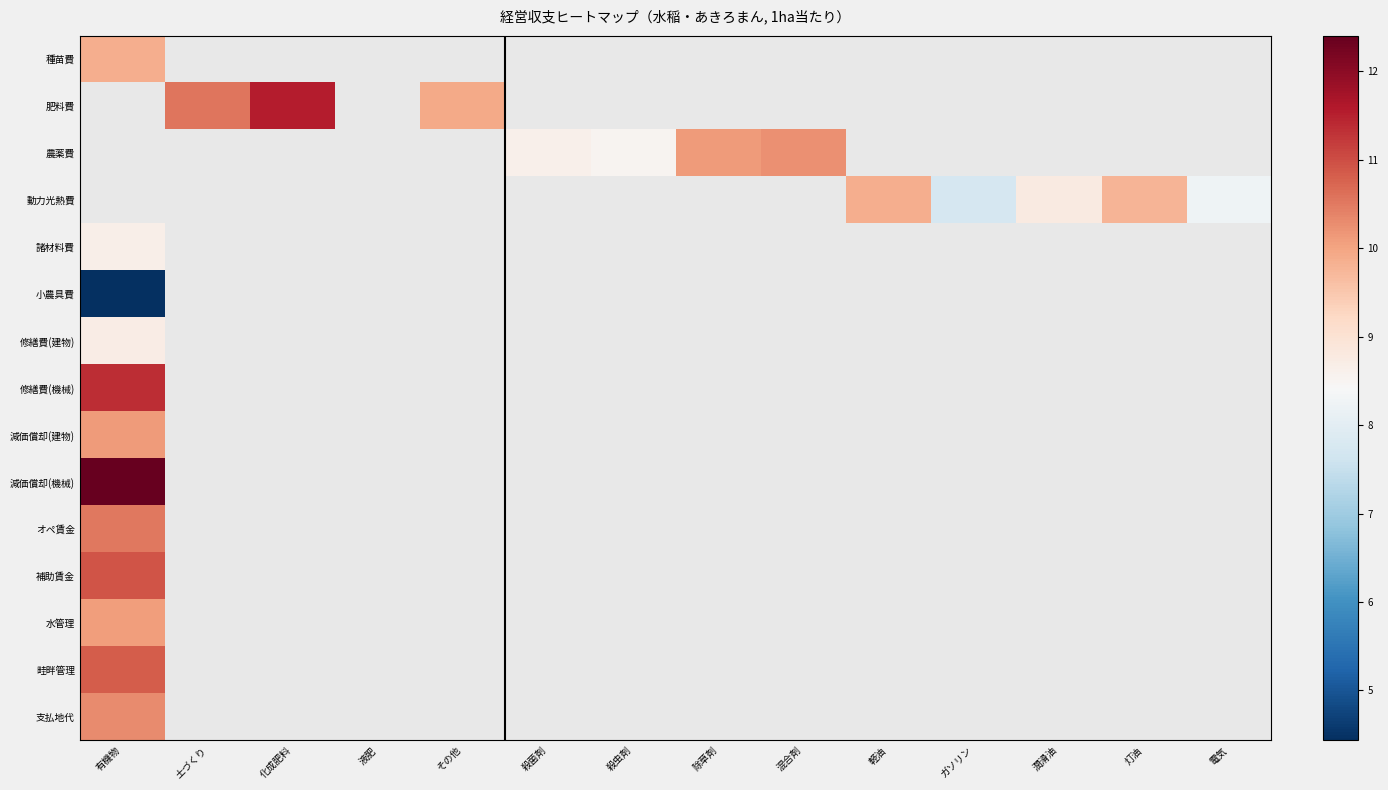

List the labels in order of 減価償却(建物) value, largest first.

有機物, 土づくり, 化成肥料, 液肥, その他, 殺菌剤, 殺虫剤, 除草剤, 混合剤, 軽油, ガソリン, 潤滑油, 灯油, 電気